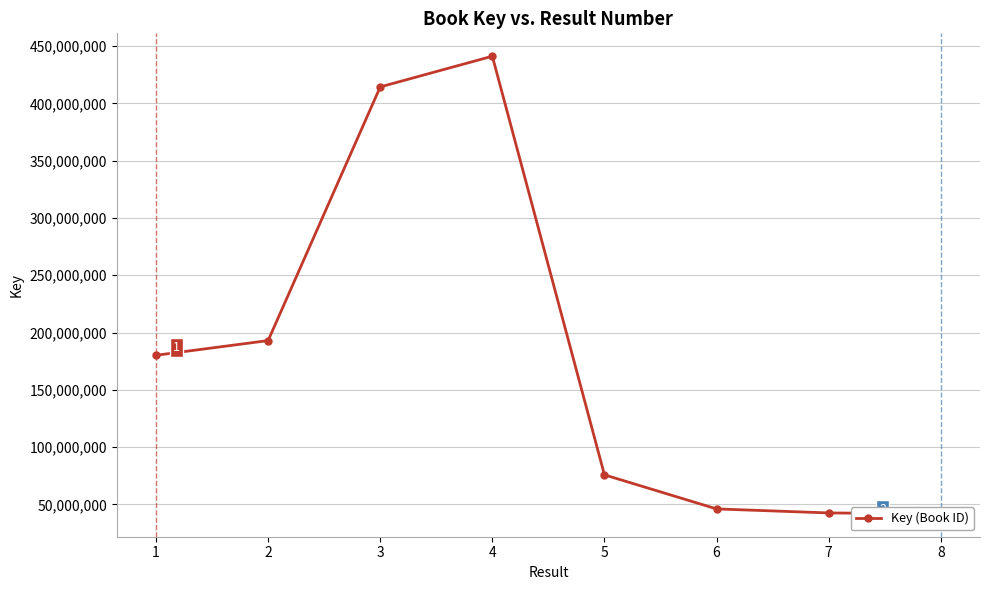

Approximately how many times larger is the value at 6 compared to 8?

1.1